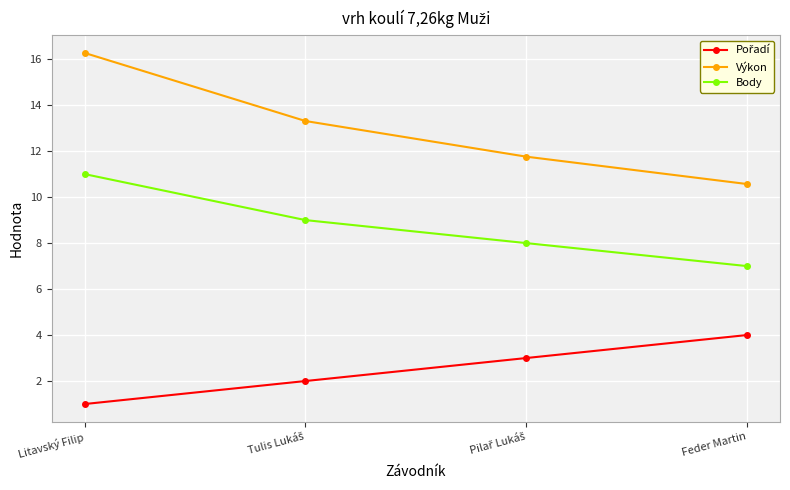

What is the difference between the maximum and minimum values in the Body series?

4.0